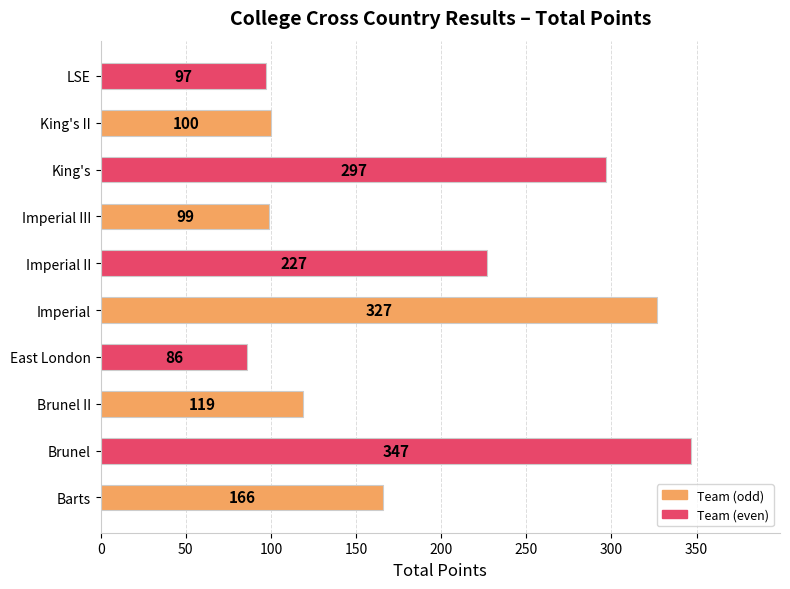

What is the difference between the second highest and second lowest values?

230